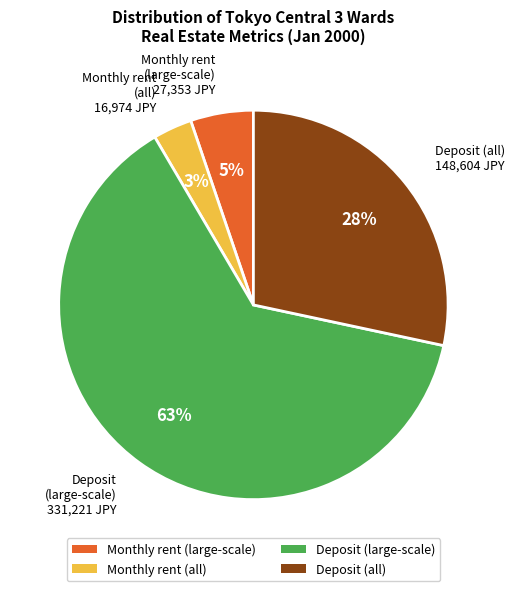

Is there a majority slice in this chart?

Yes